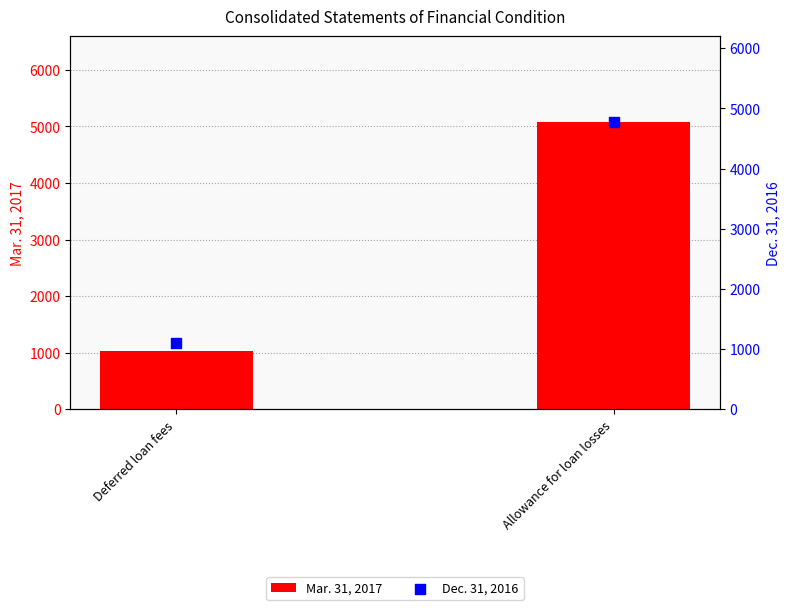

What is the total value across all series at Deferred loan fees?

2128